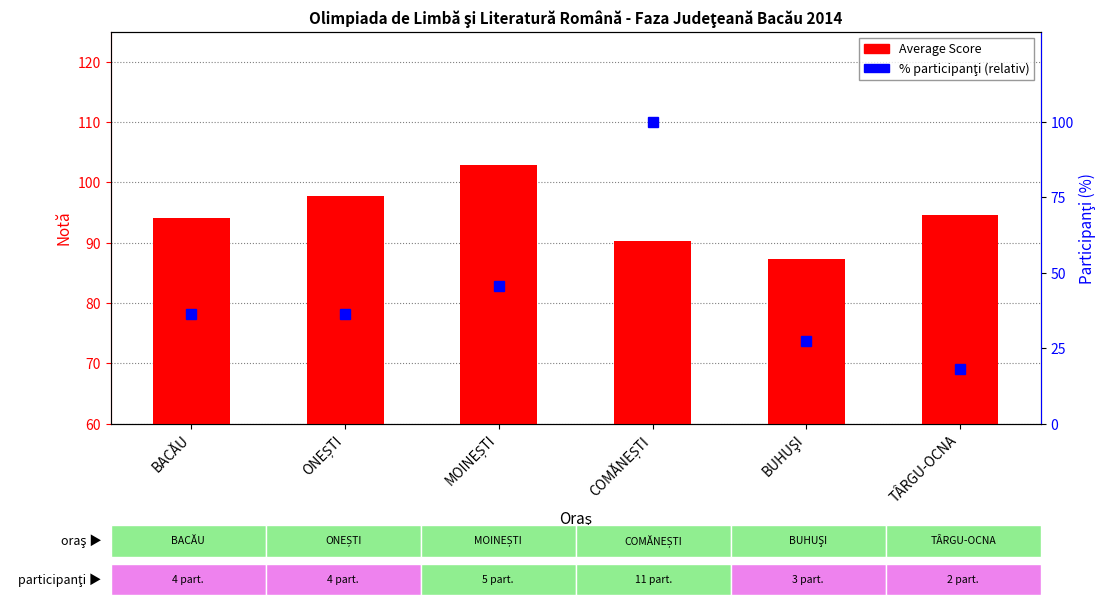

At which label does % participanţi (relativ) reach its peak?

COMĂNEȘTI